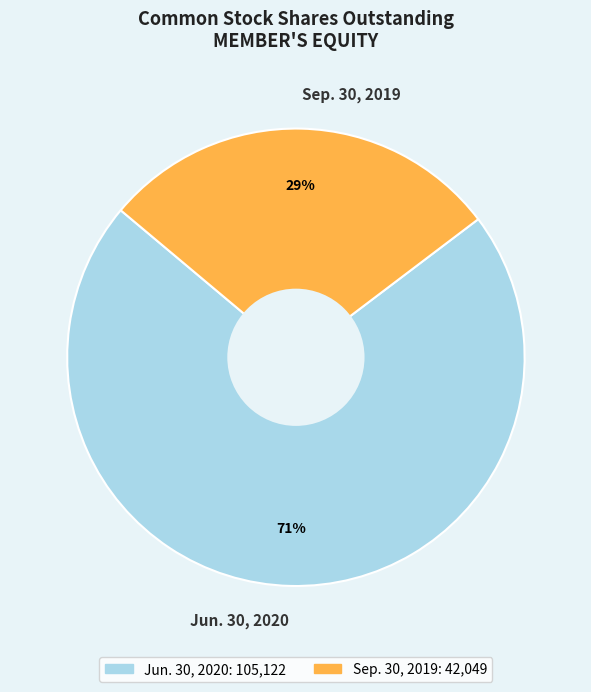

The Jun. 30, 2020 slice represents 71% of the pie. True or false?

True